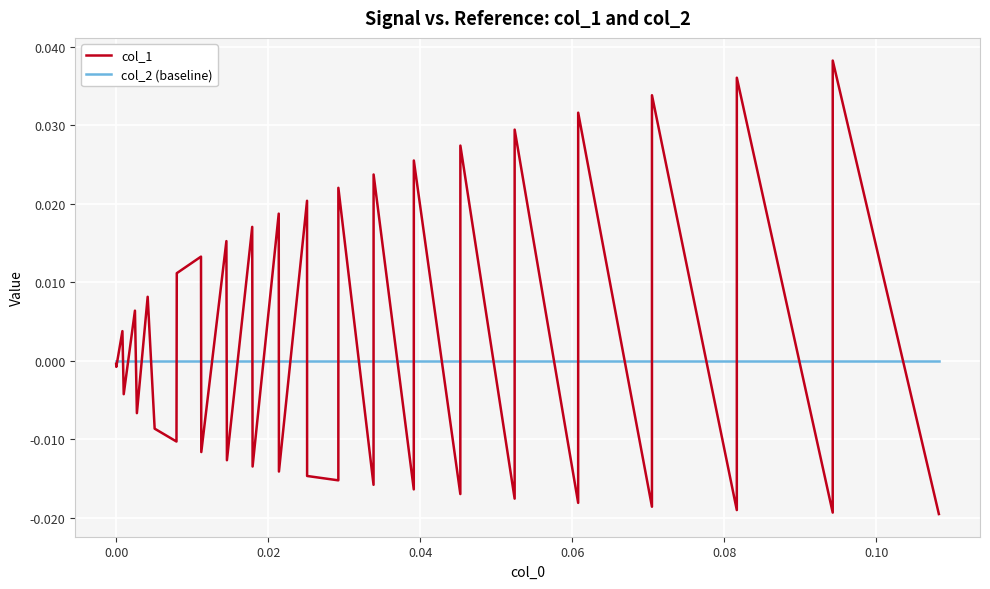

Which series has the largest total across all categories?

col_1